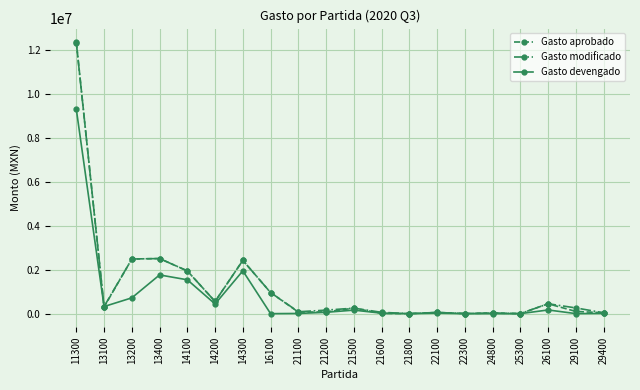

Is it true that Gasto aprobado equals 80000.0 at 21200?

True